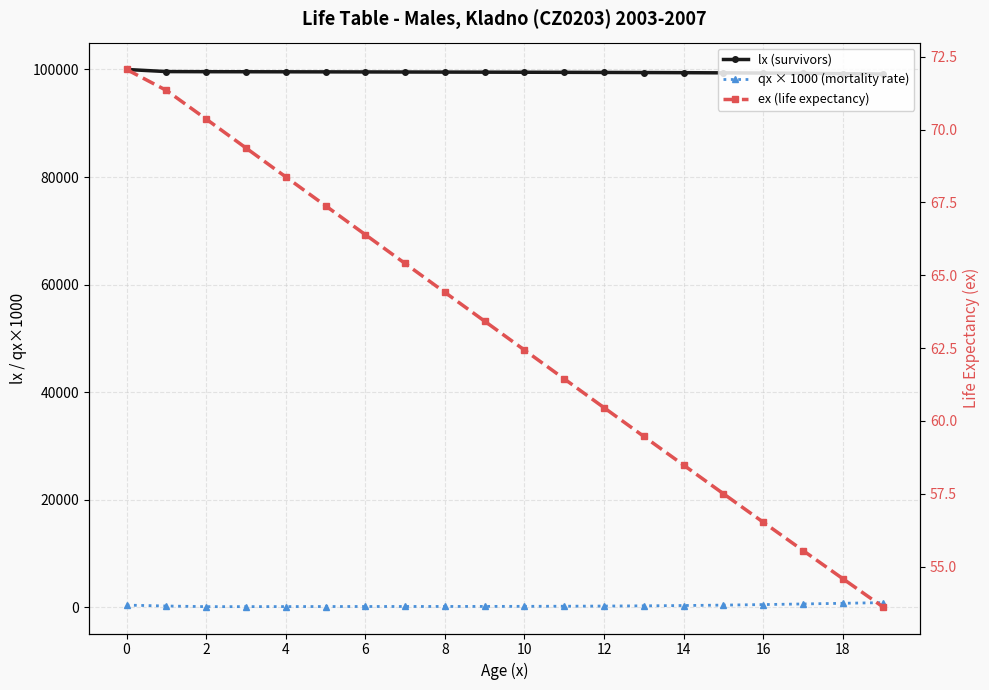

What is the value of the lx (survivors) point at the 3rd from the left?

99587.4